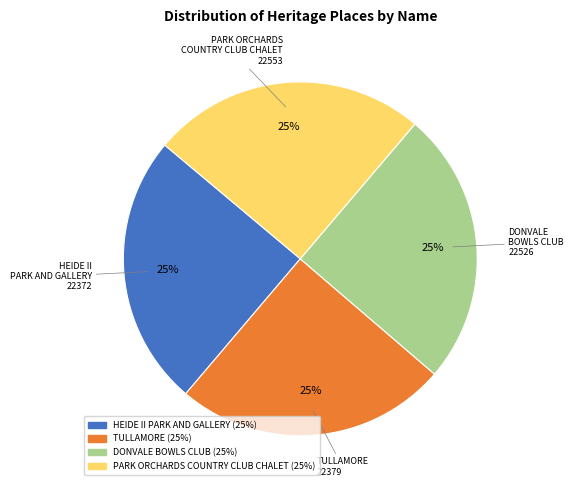

Is there any slice that represents more than half of the pie?

No